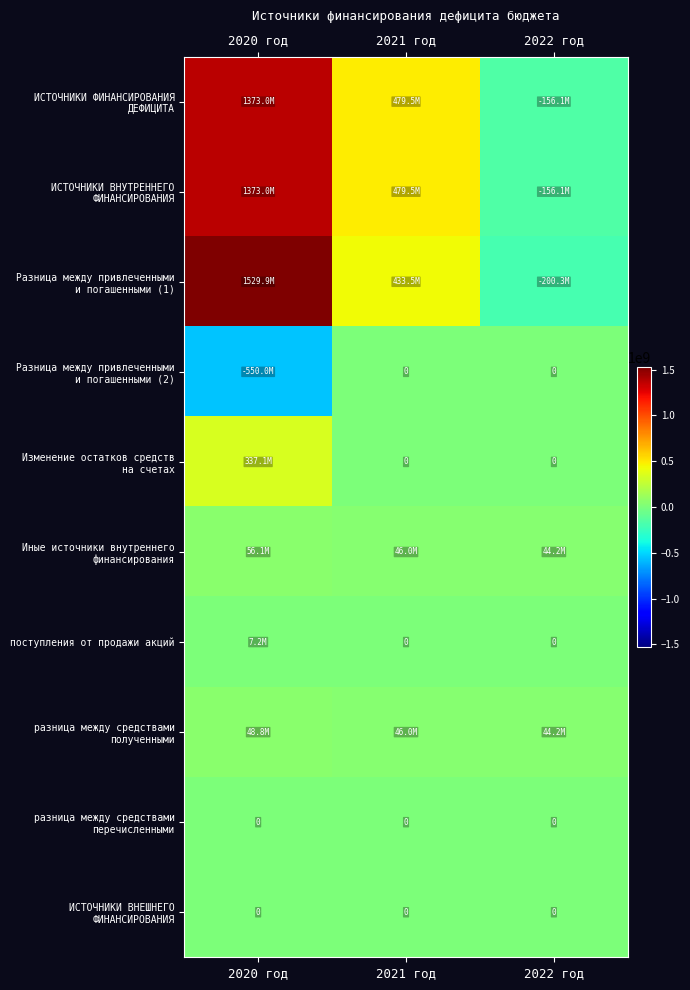

At which label does разница между средствами полученными reach its minimum?

2022 год